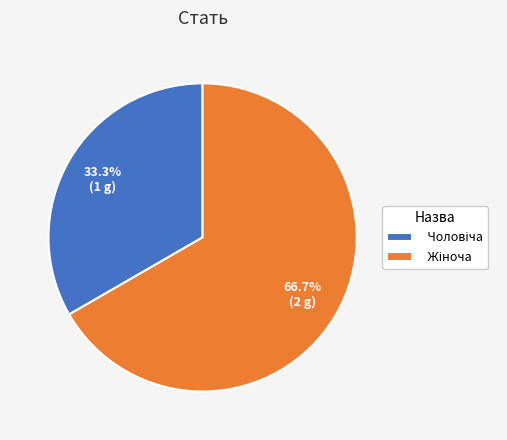

Is there a majority slice in this chart?

Yes